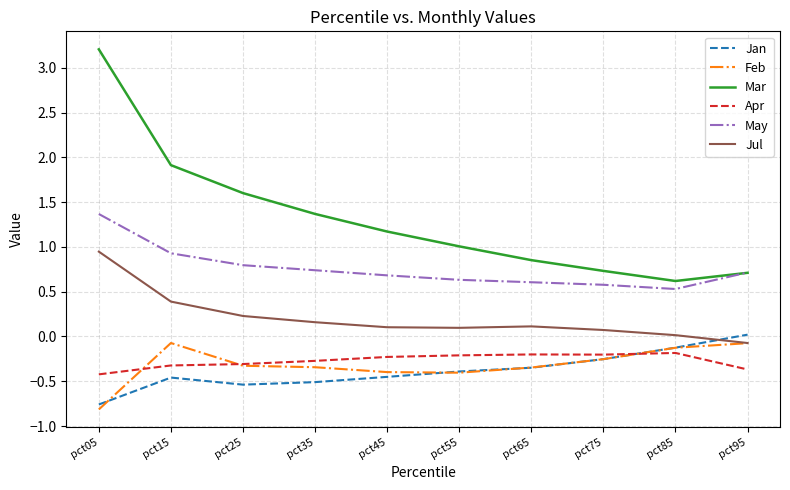

After their last crossing, which series has the higher values: Jul or Jan?

Jan